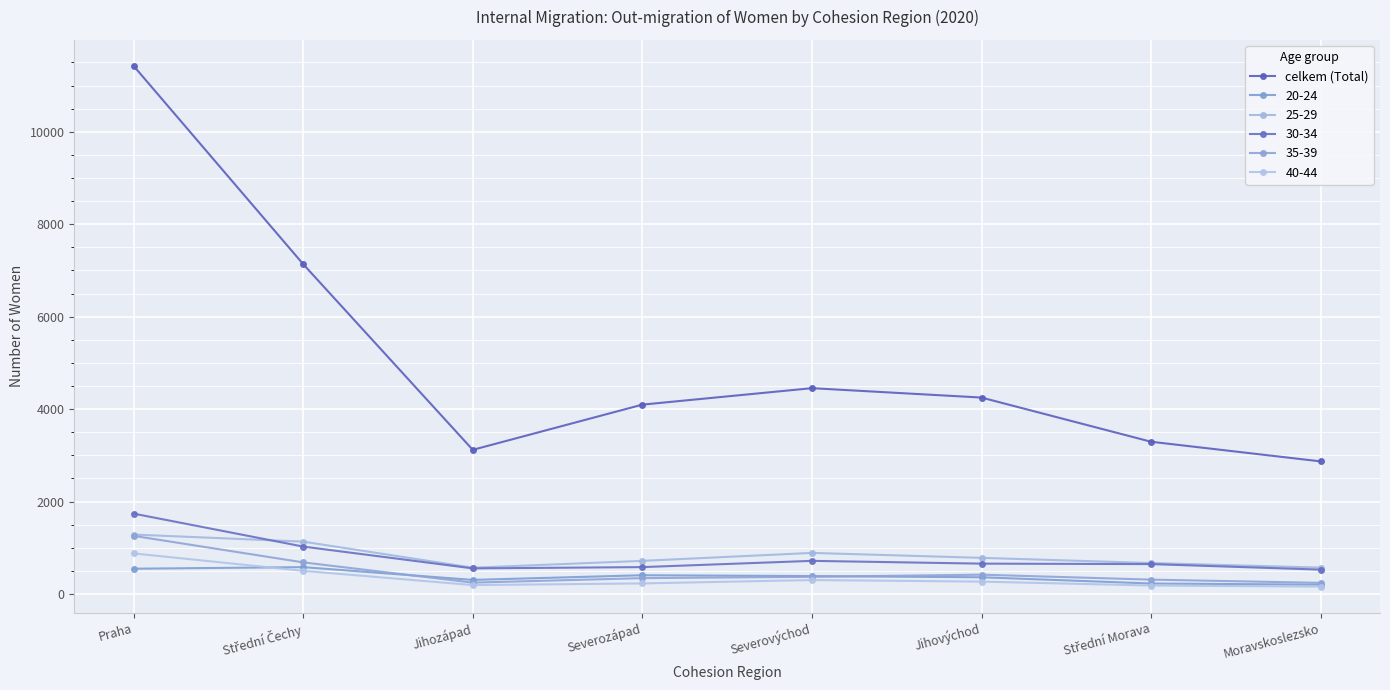

Which label corresponds to the largest value in the chart?

Praha